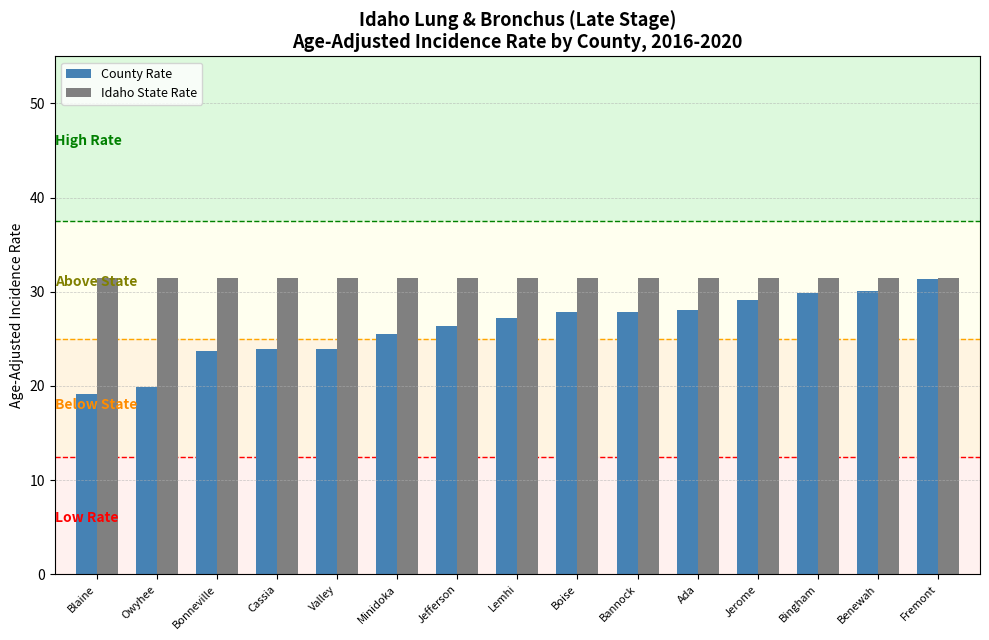

Which category has the lowest value in the County Rate series?

Blaine